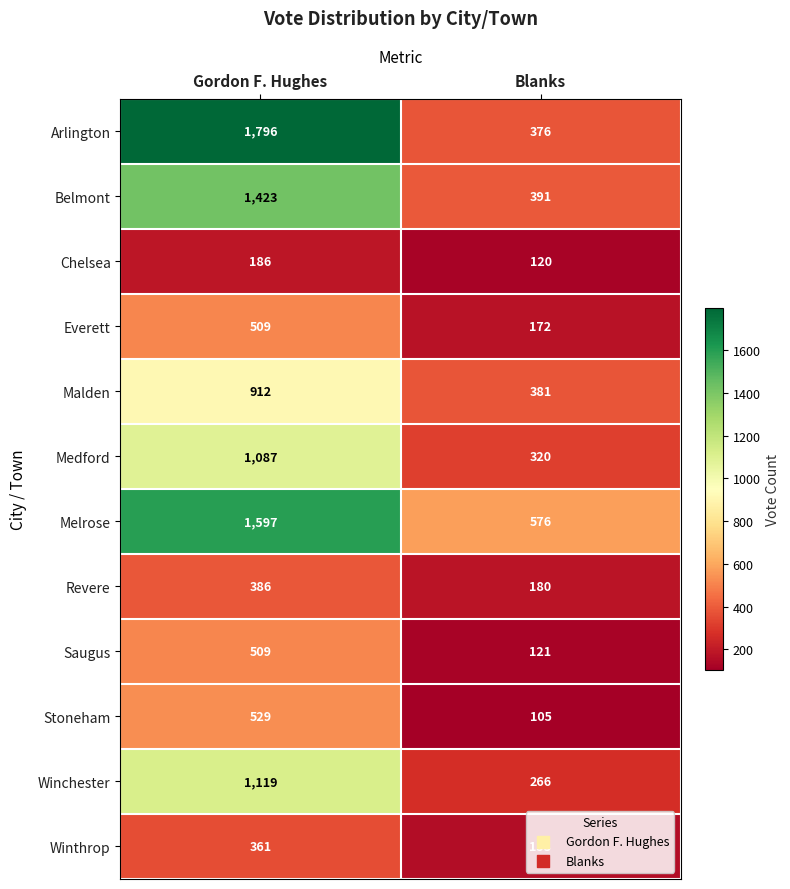

Rank the categories by Medford value from lowest to highest.

Blanks, Gordon F. Hughes